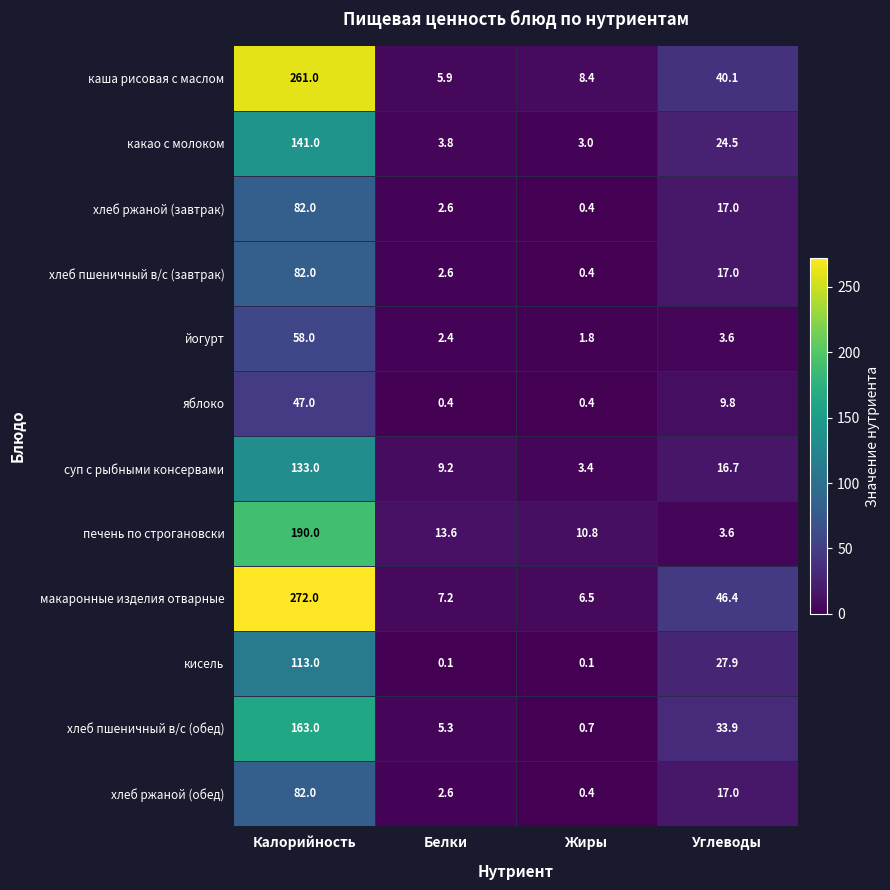

Between Калорийность and Белки, which series saw the biggest shift?

макаронные изделия отварные